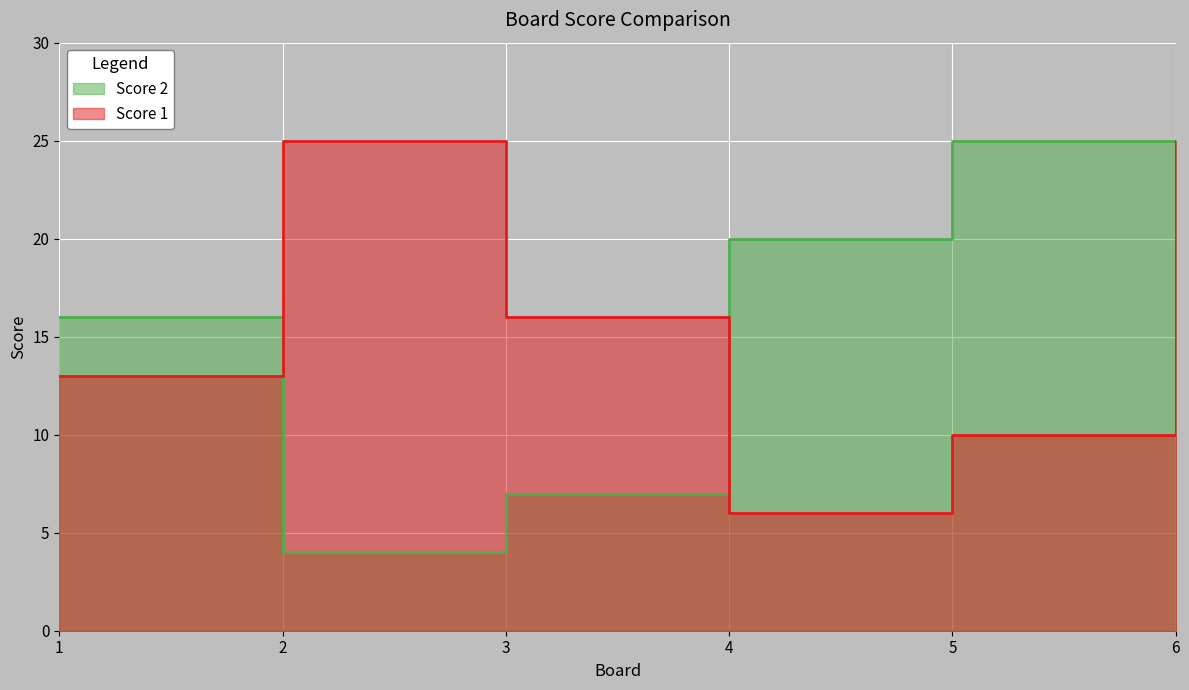

Which series has the largest total across all categories?

Score 1